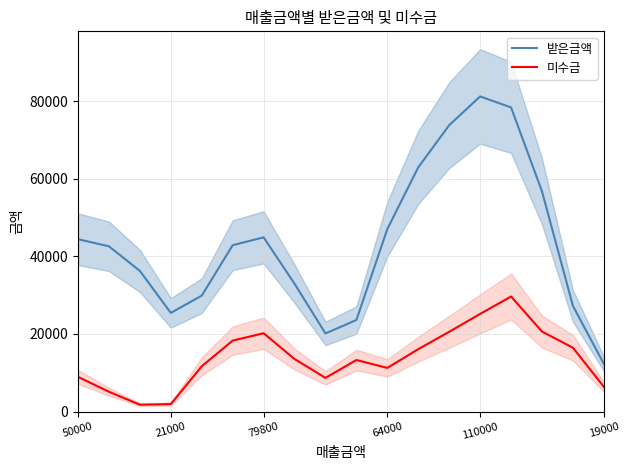

What is the minimum value for 받은금액?

12293.3